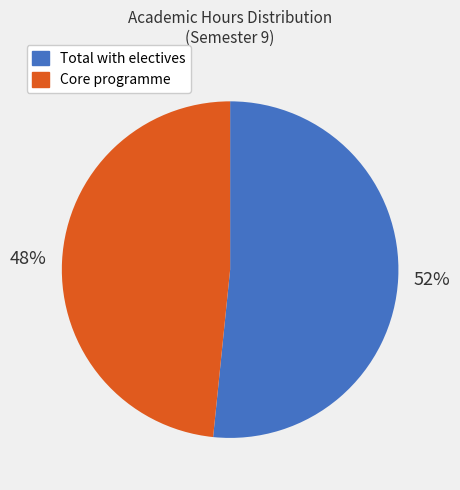

Is there any slice that represents more than half of the pie?

Yes